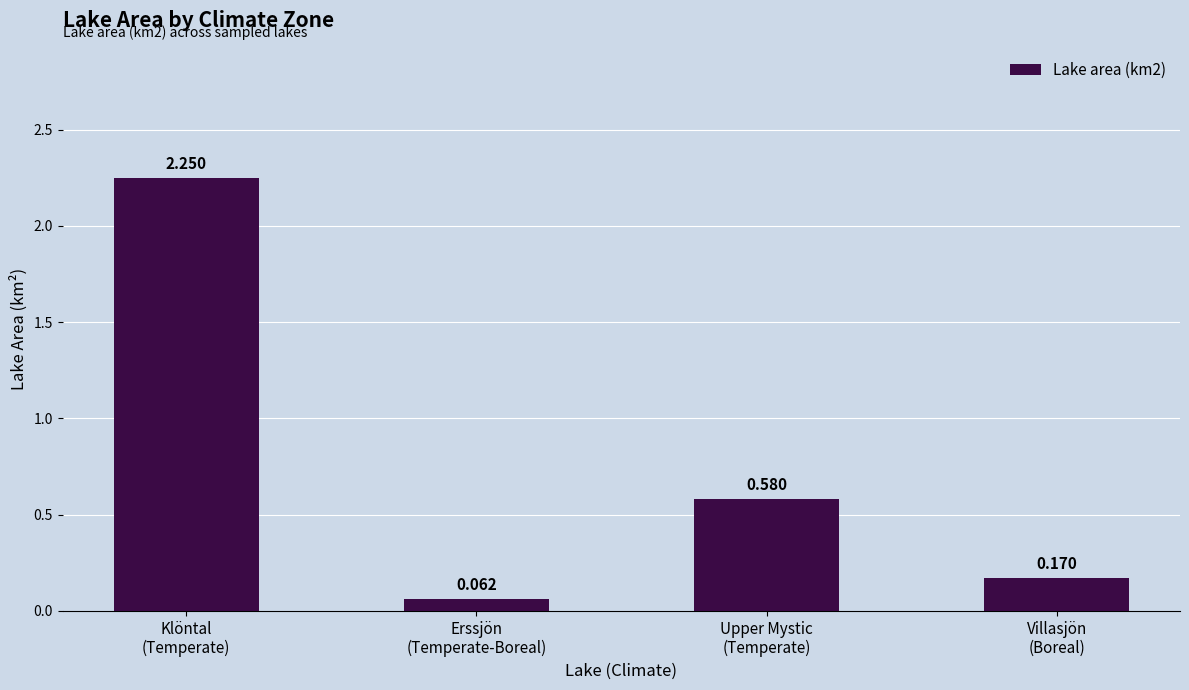

How many bars are there in total?

4